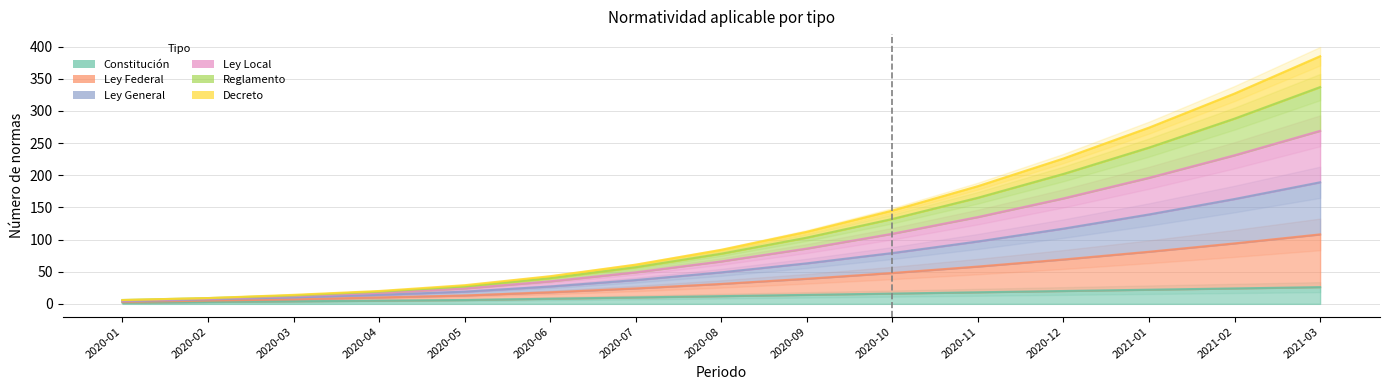

Which series has the largest total across all categories?

Ley General